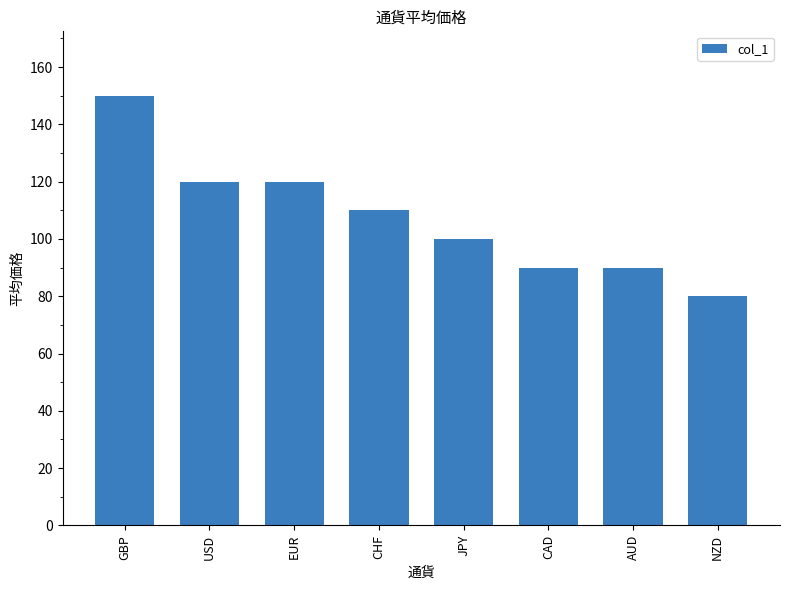

True or false: the data shows 120 at USD.

True